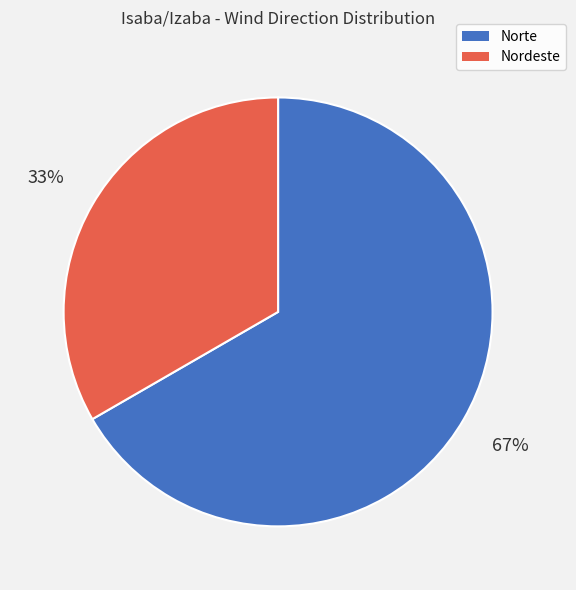

True or false: Nordeste accounts for 33% of the total.

True